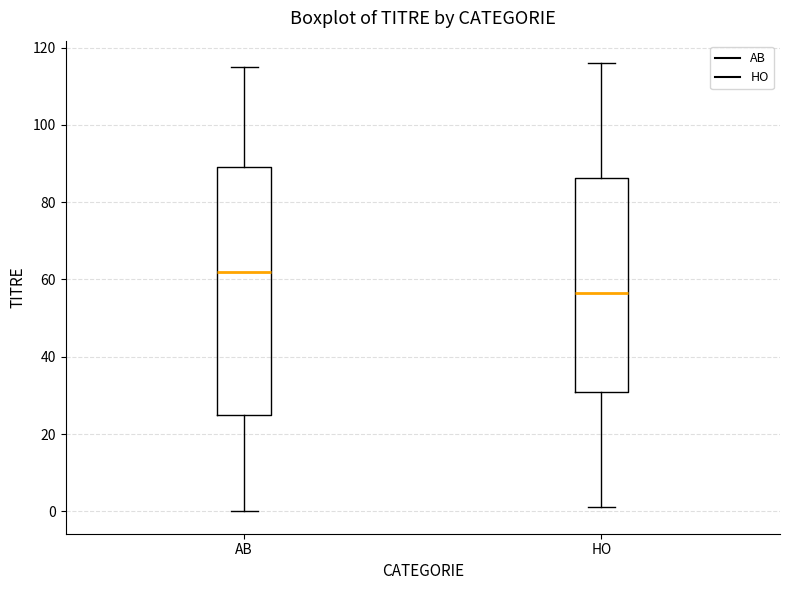

Which box is the tallest, from its lower edge to its upper edge?

AB